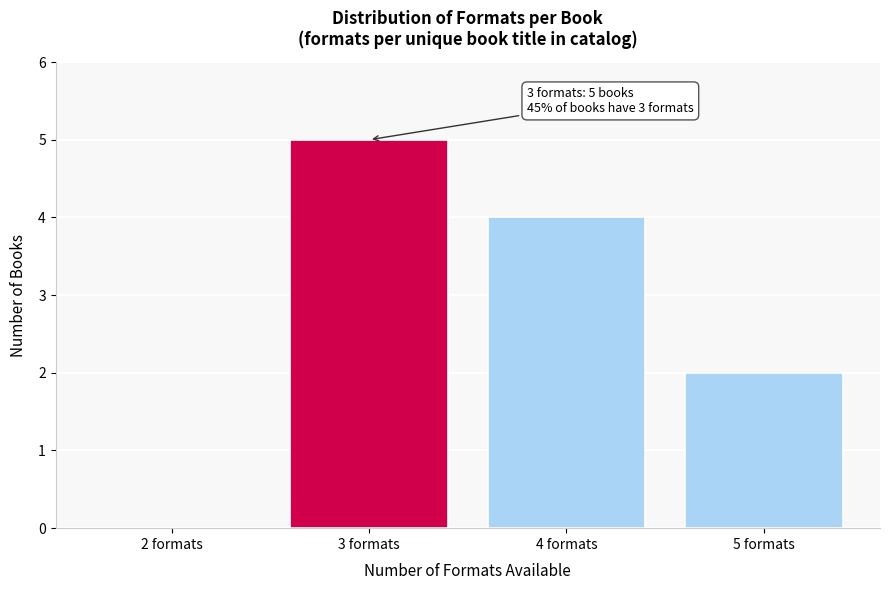

Which range on the x-axis has the tallest bar?

2.5 to 3.5